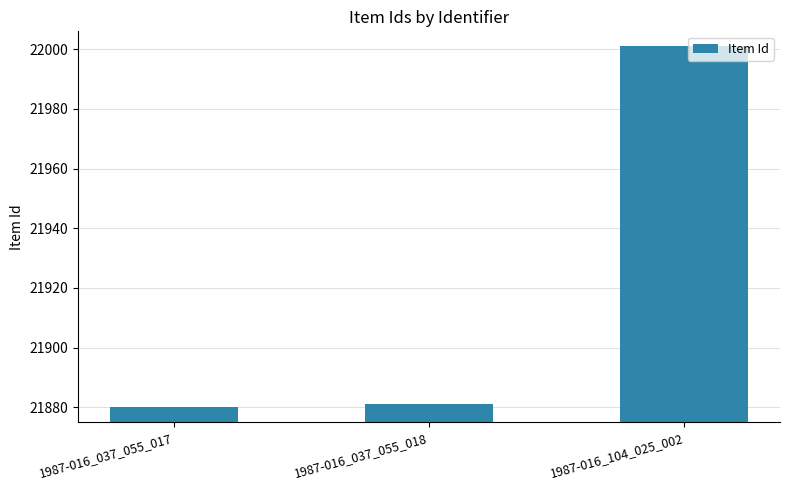

Which category has the highest value across all series?

1987-016_104_025_002